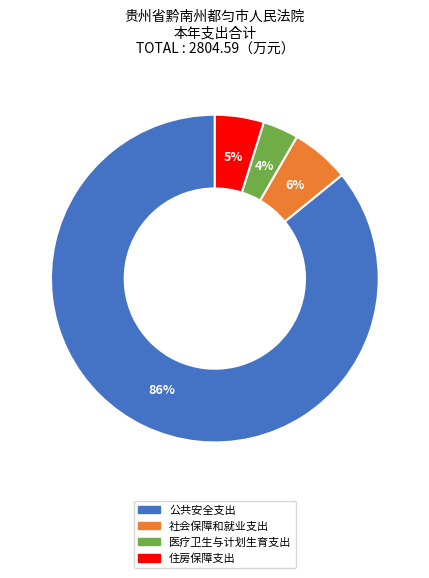

What percentage is the 社会保障和就业支出 slice, to the nearest percent?

6%